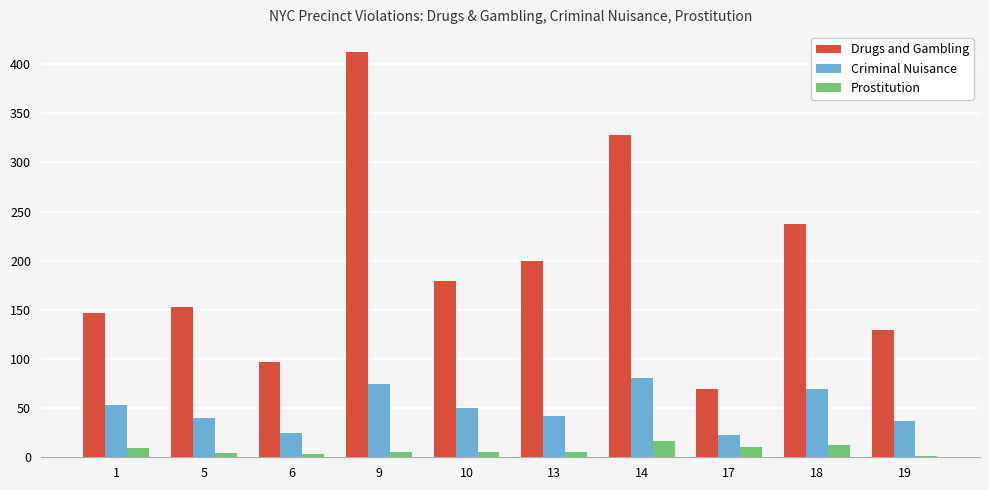

Which series changed the most between 10 and 17?

Drugs and Gambling